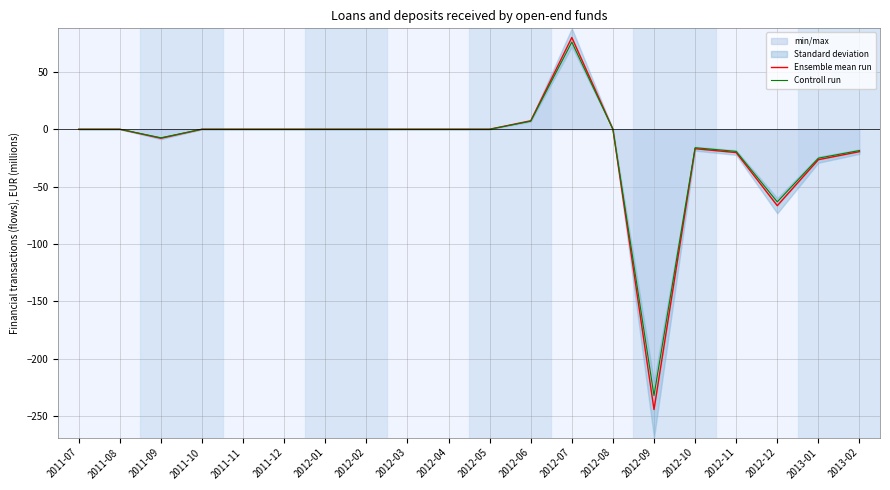

The Controll run series shows -19.3 at 2012-11. True or false?

True